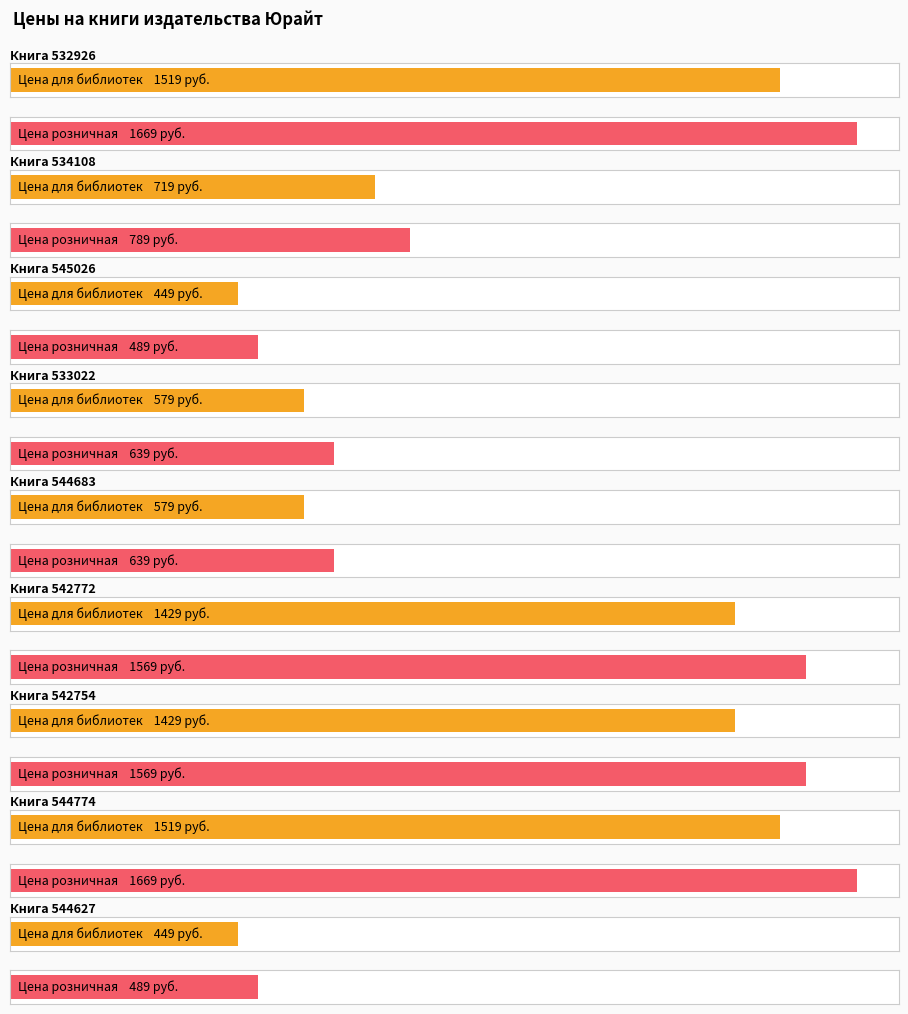

Reading left to right, list all the values displayed in this chart.

Цена для библиотек: 532926=1519	534108=719	545026=449	533022=579	544683=579	542772=1429	542754=1429	544774=1519	544627=449
Цена розничная: 532926=1669	534108=789	545026=489	533022=639	544683=639	542772=1569	542754=1569	544774=1669	544627=489